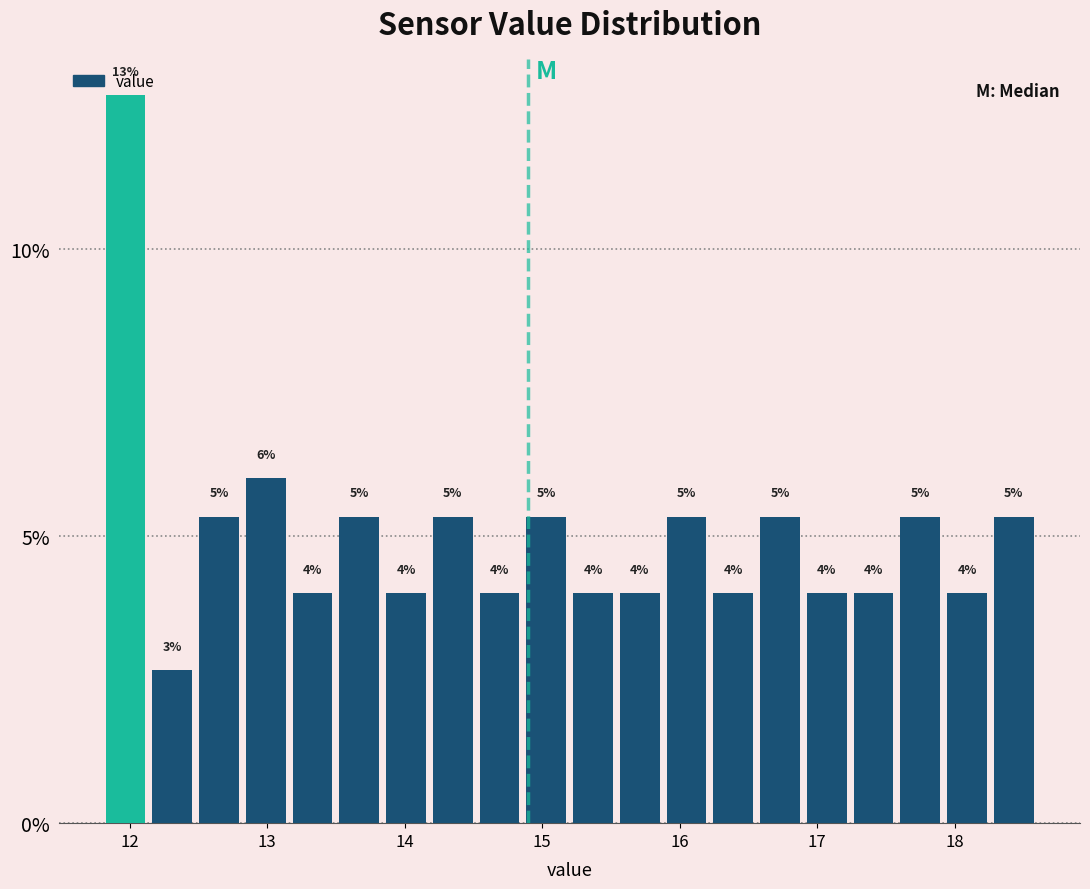

Around what value on the x-axis is the tallest bar? Give the approximate position of its centre, as read against the axis.

12.0